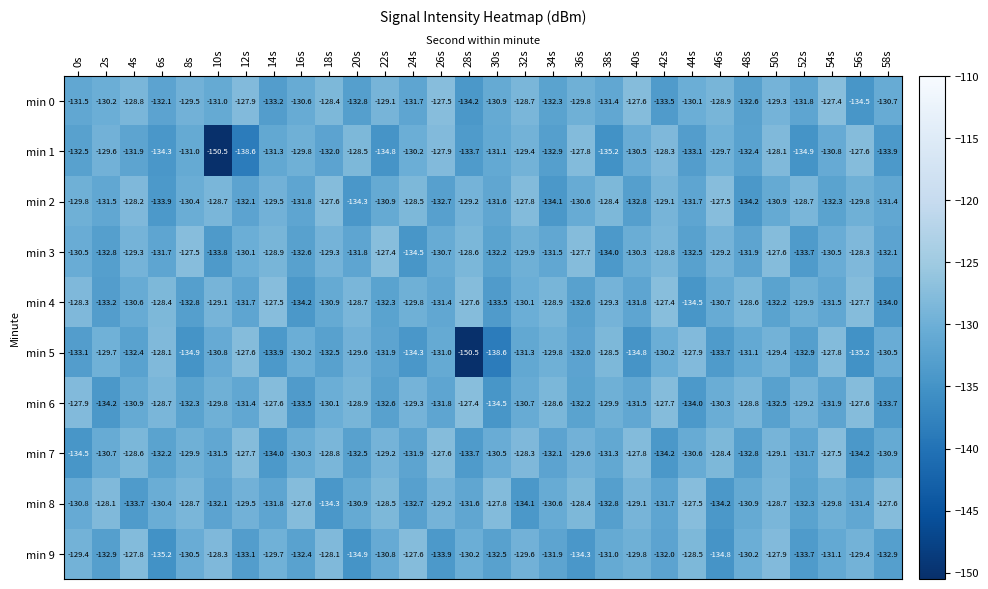

How many categories are shown in the chart?

30